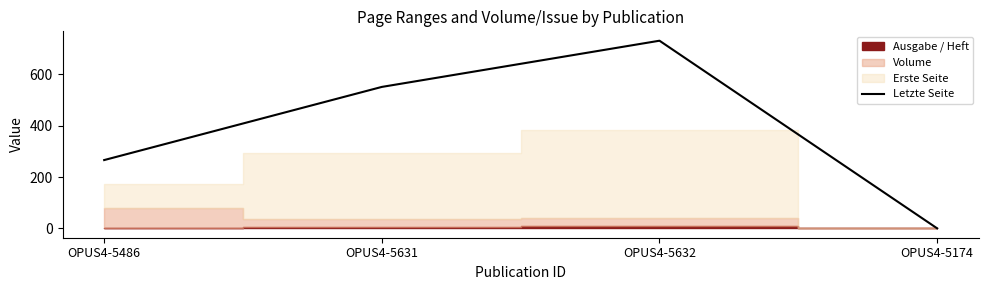

What is the maximum value shown in the chart?

731